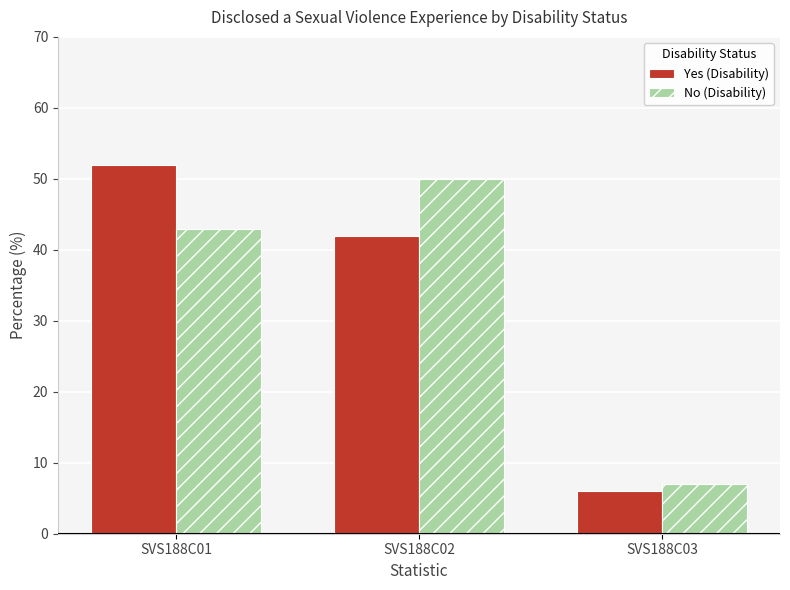

Are the bars grouped side by side (vs. stacked)?

Yes